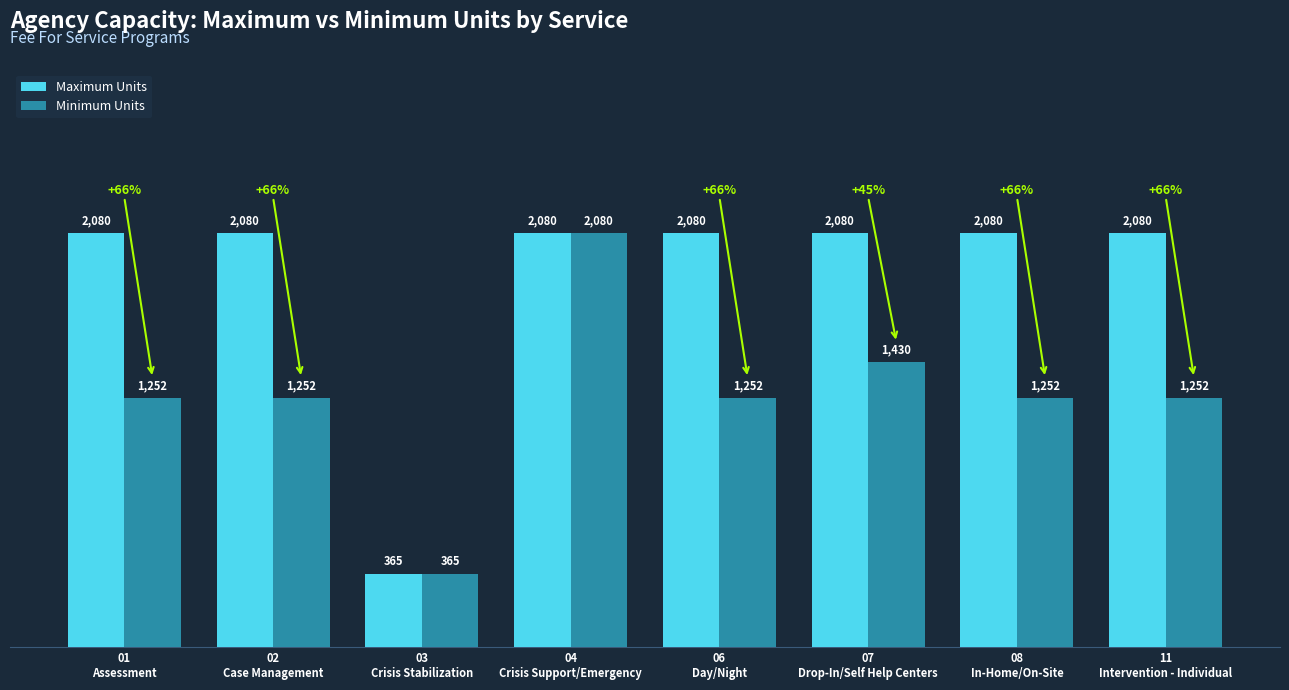

Which series changed the most between 02
Case Management and 07
Drop-In/Self Help Centers?

Minimum Units